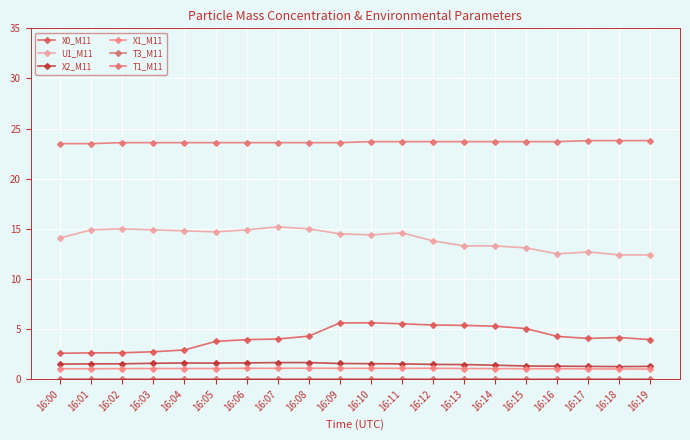

At how many categories does at least one series exceed 2?

20